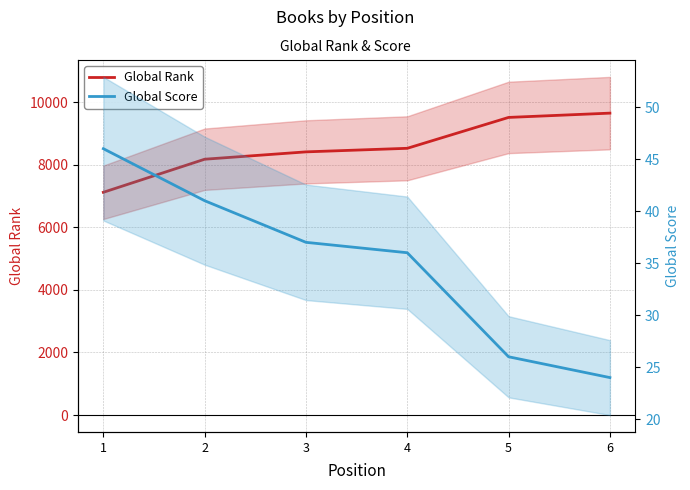

List the labels in order of Global Rank value, largest first.

6, 5, 4, 3, 2, 1